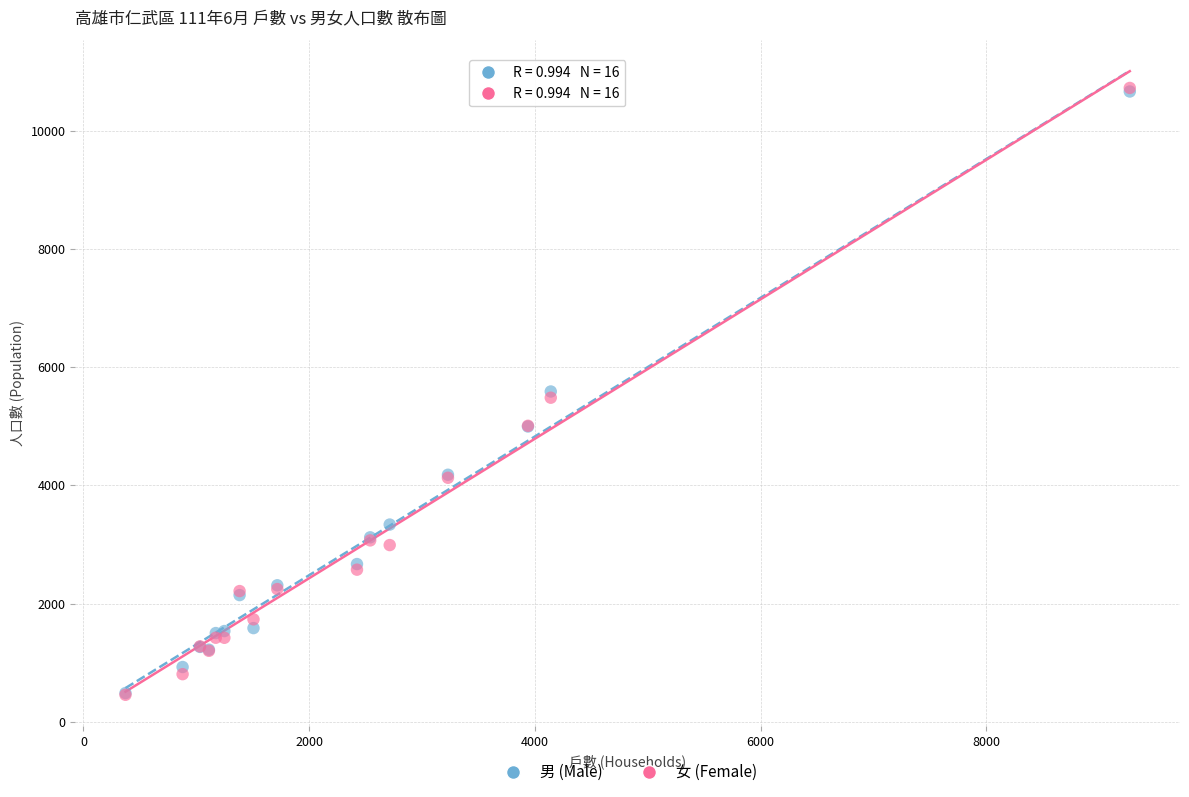

Which series has the widest spread of Y values?

女 (Female)